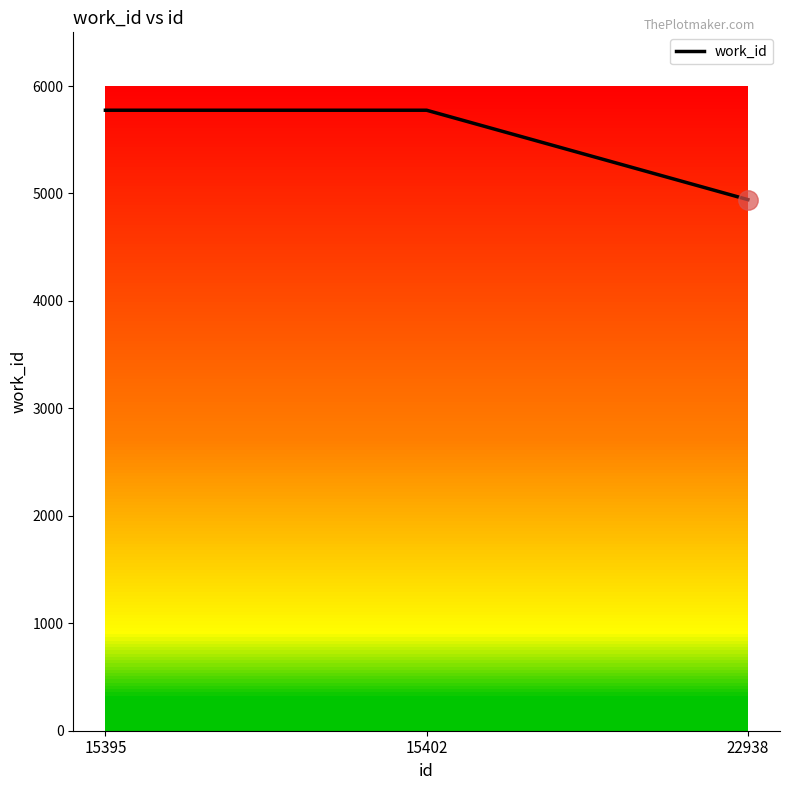

Reading right to left, transcribe all the data shown in this chart.

4943	5775	5775